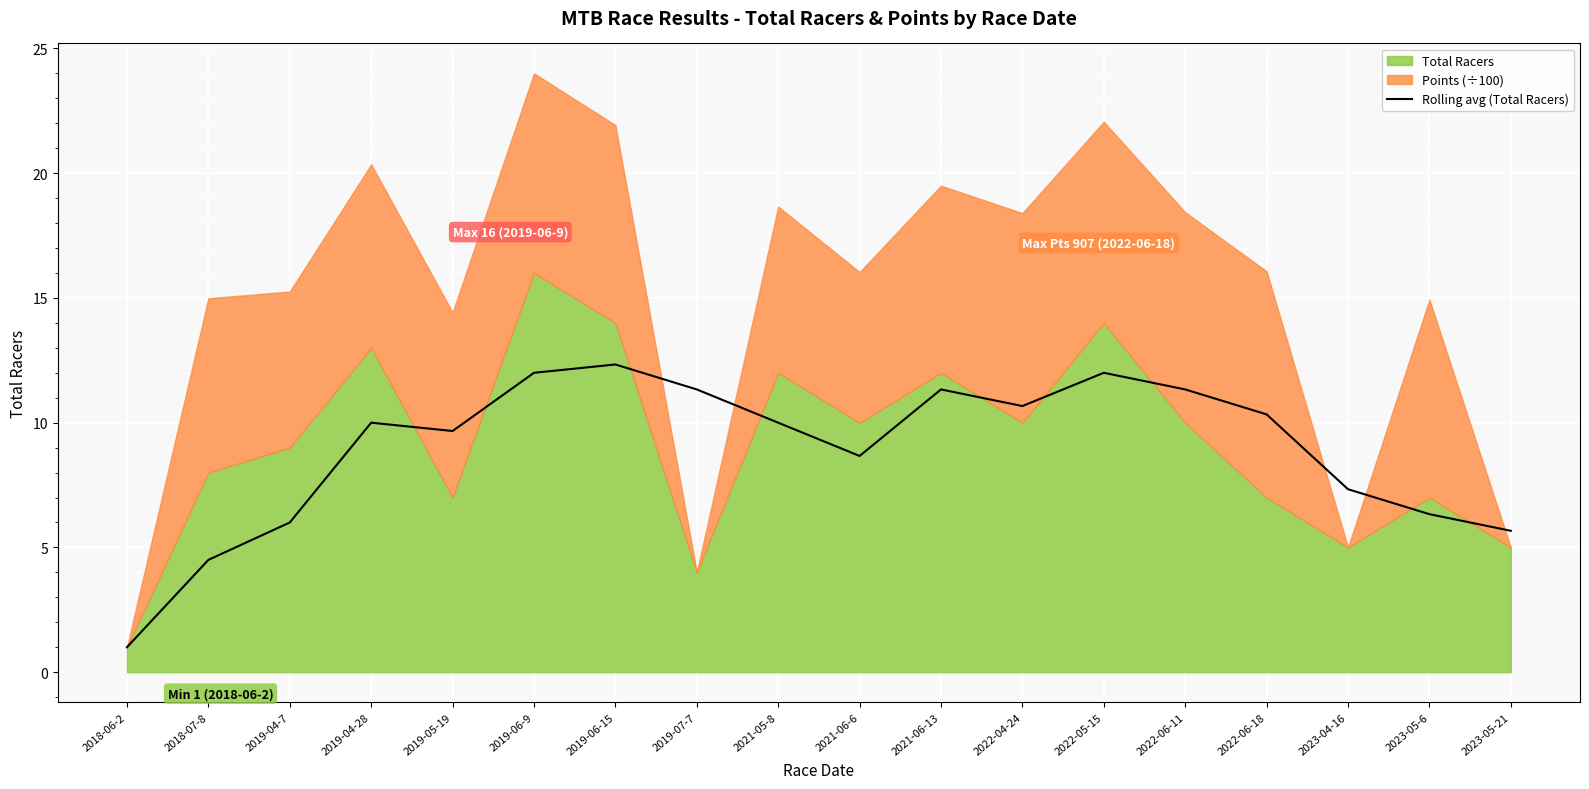

Which has a higher value, 2021-05-8 or 2021-06-6?

2021-05-8